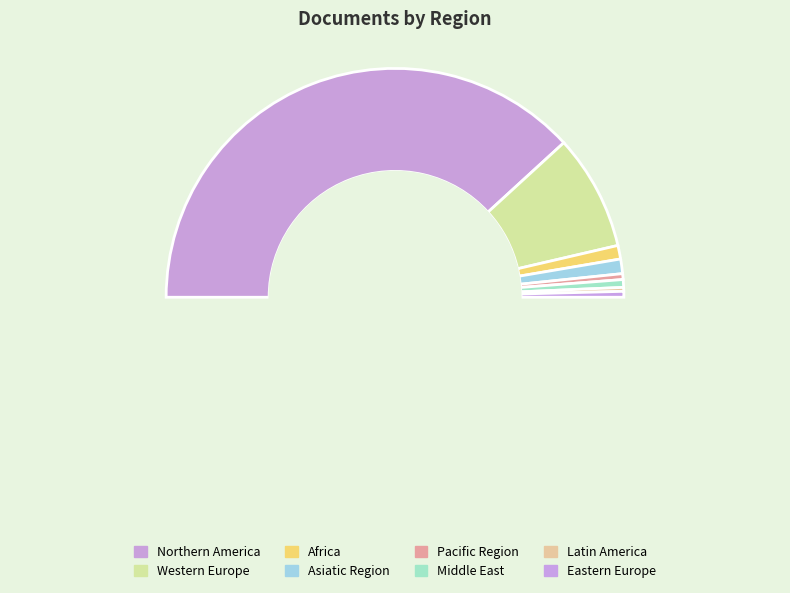

What is the change in value from Western Europe to Eastern Europe?

-113